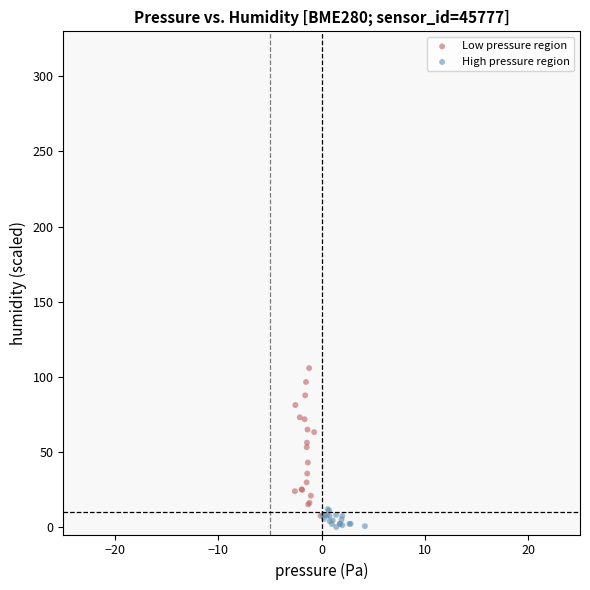

Which series has the widest spread of Y values?

Low pressure region